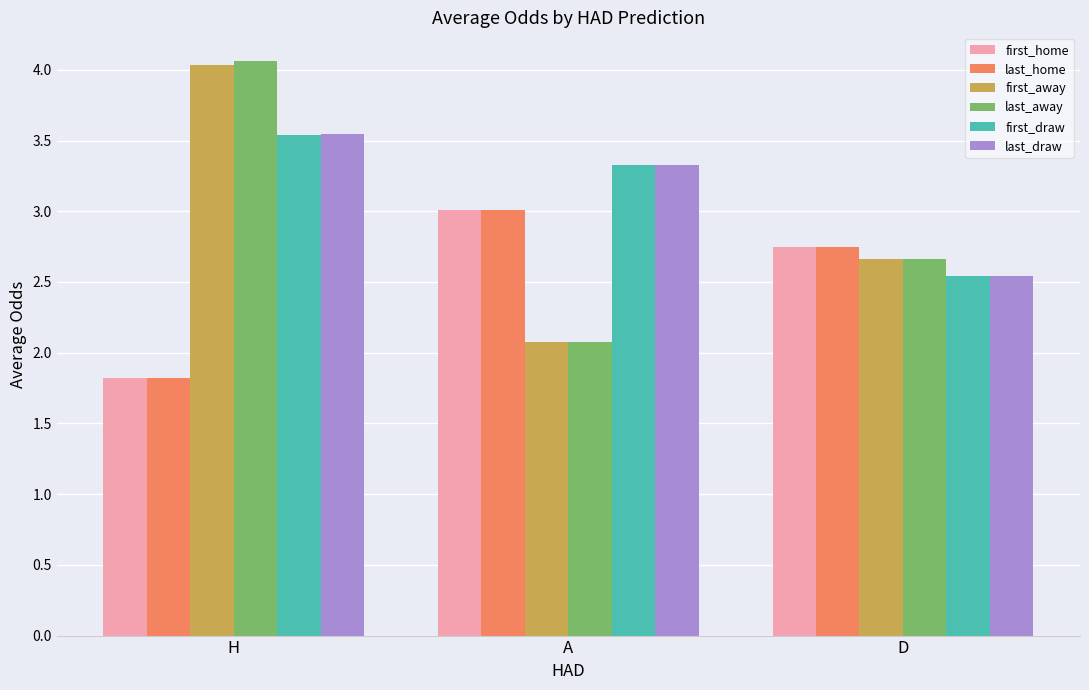

Which series has the widest spread of values?

last_away